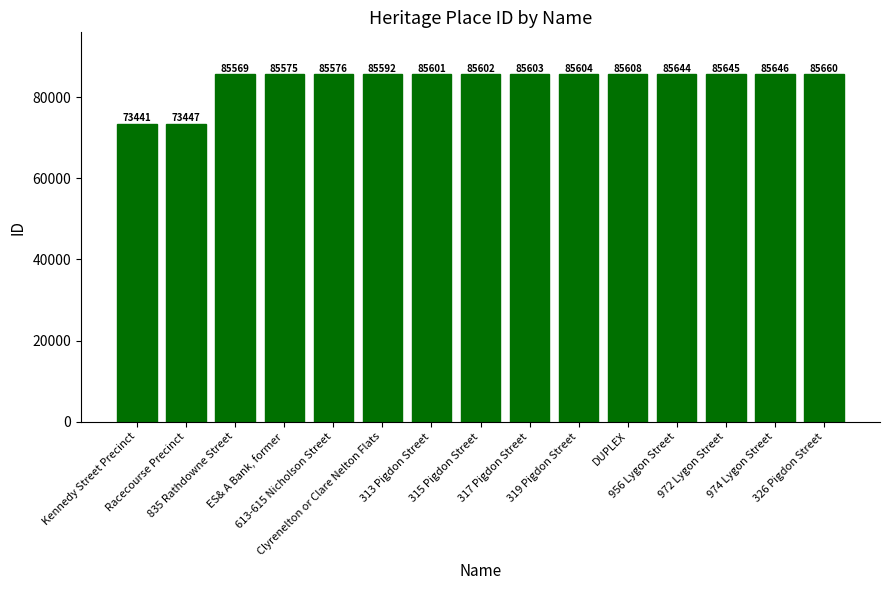

Reading left to right, extract all data points from this chart.

73441	73447	85569	85575	85576	85592	85601	85602	85603	85604	85608	85644	85645	85646	85660